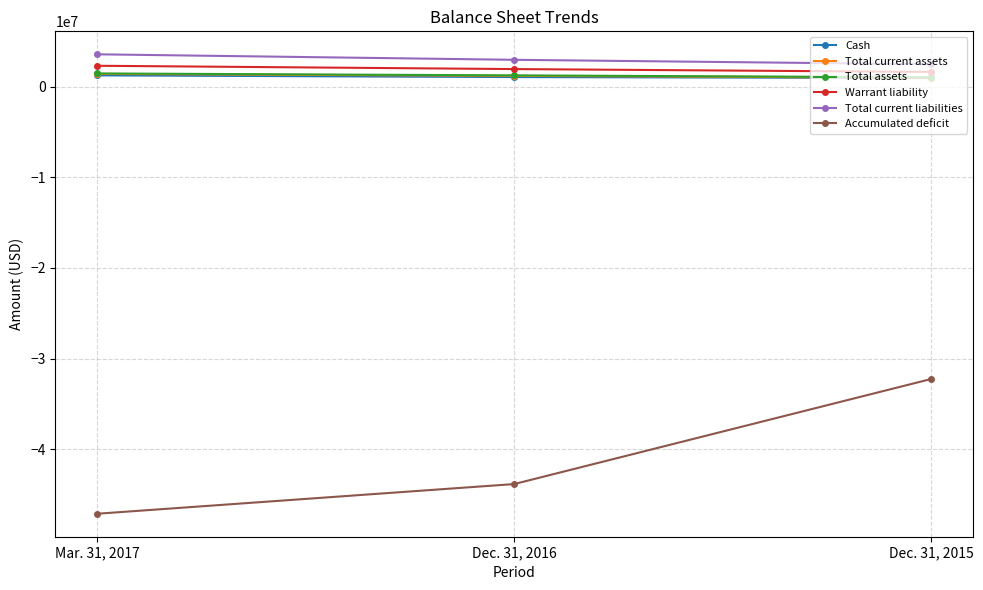

What is the spread (max minus min) of values at Mar. 31, 2017?

50667131